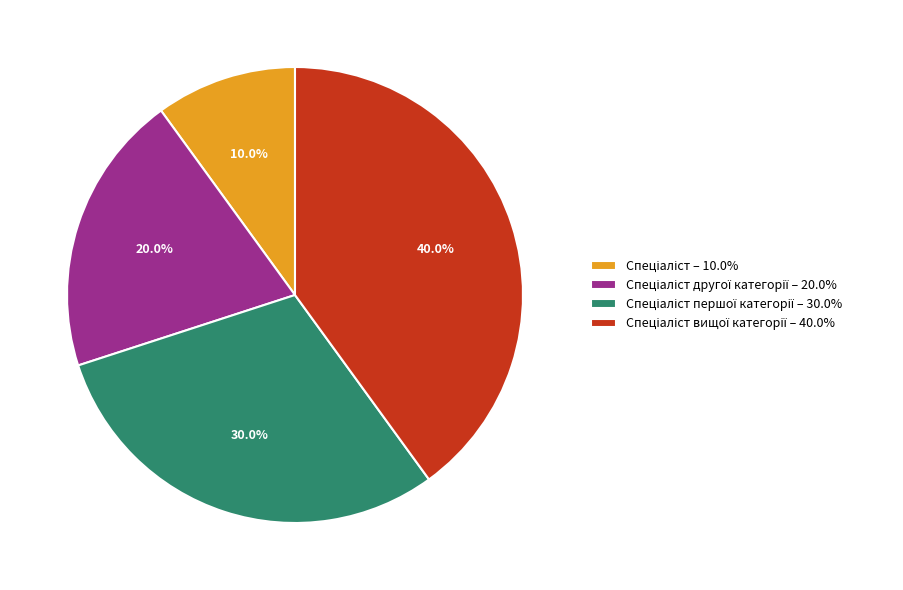

Does any single category account for the majority?

No